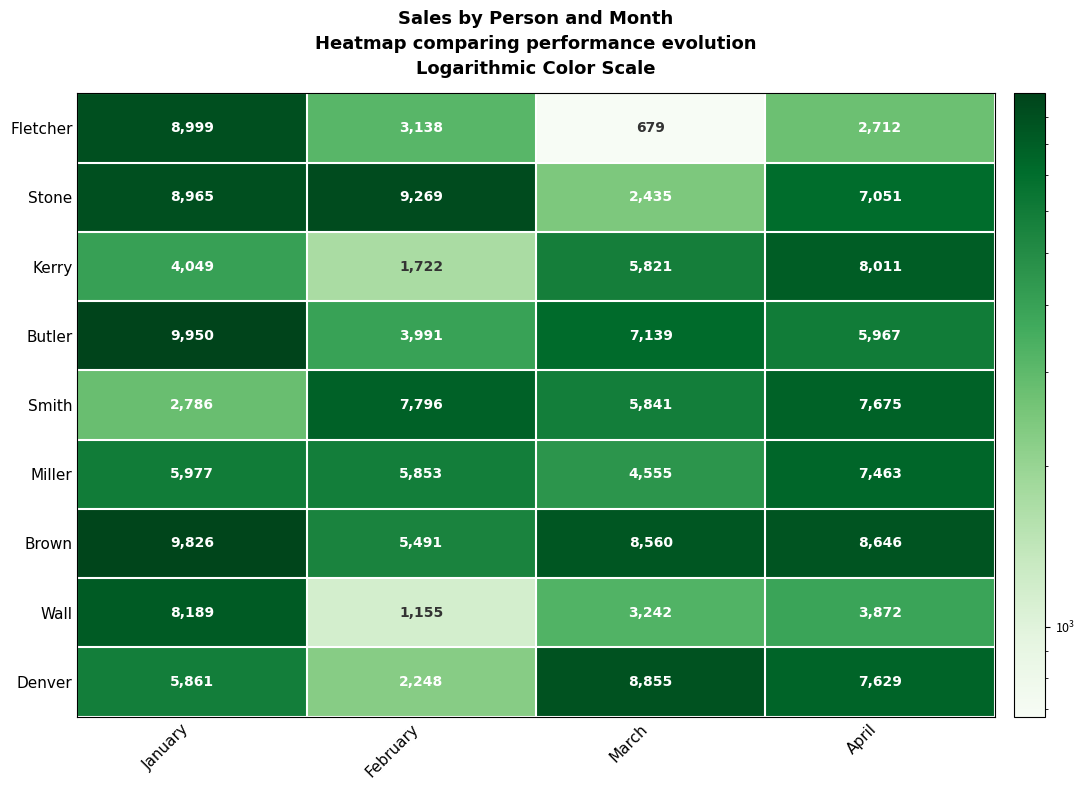

List the series in order of their peak value, highest first.

Butler, Brown, Stone, Fletcher, Denver, Wall, Kerry, Smith, Miller